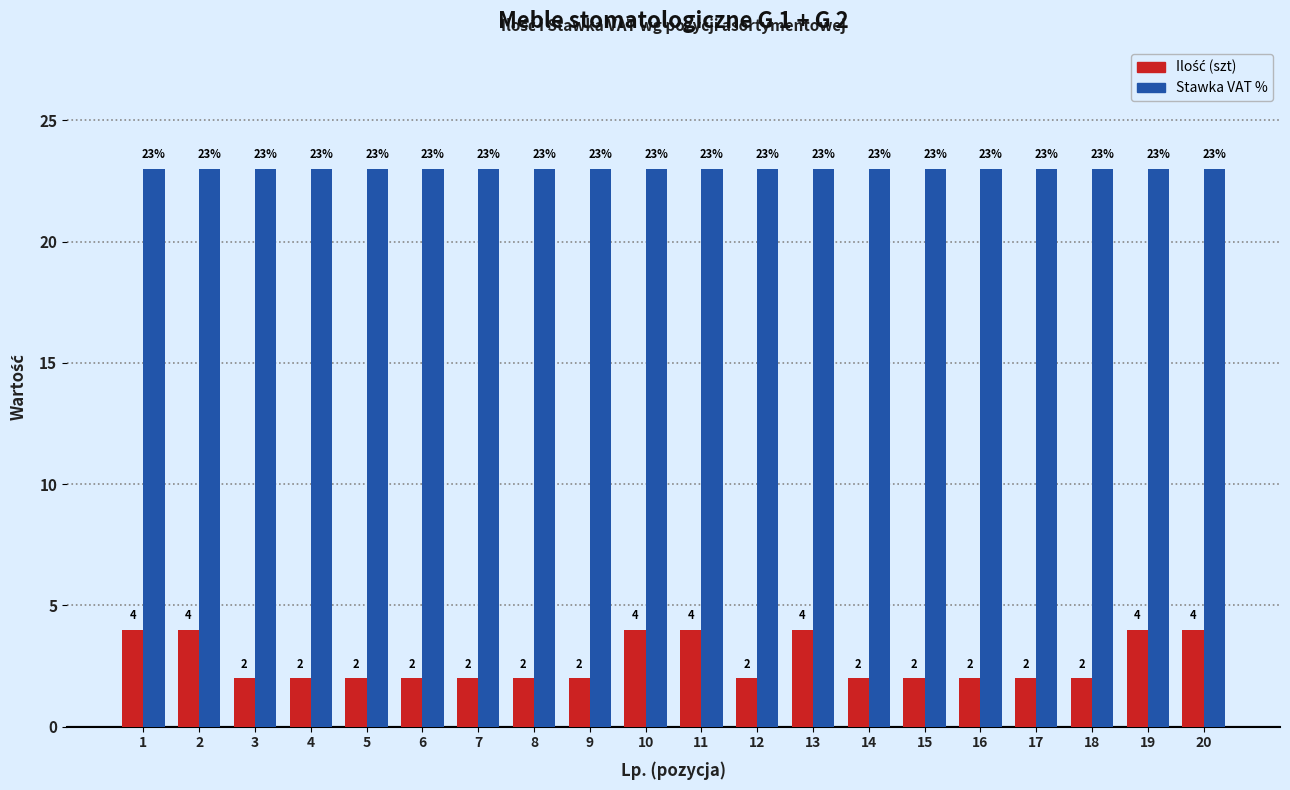

How many bars are there in each group?

2